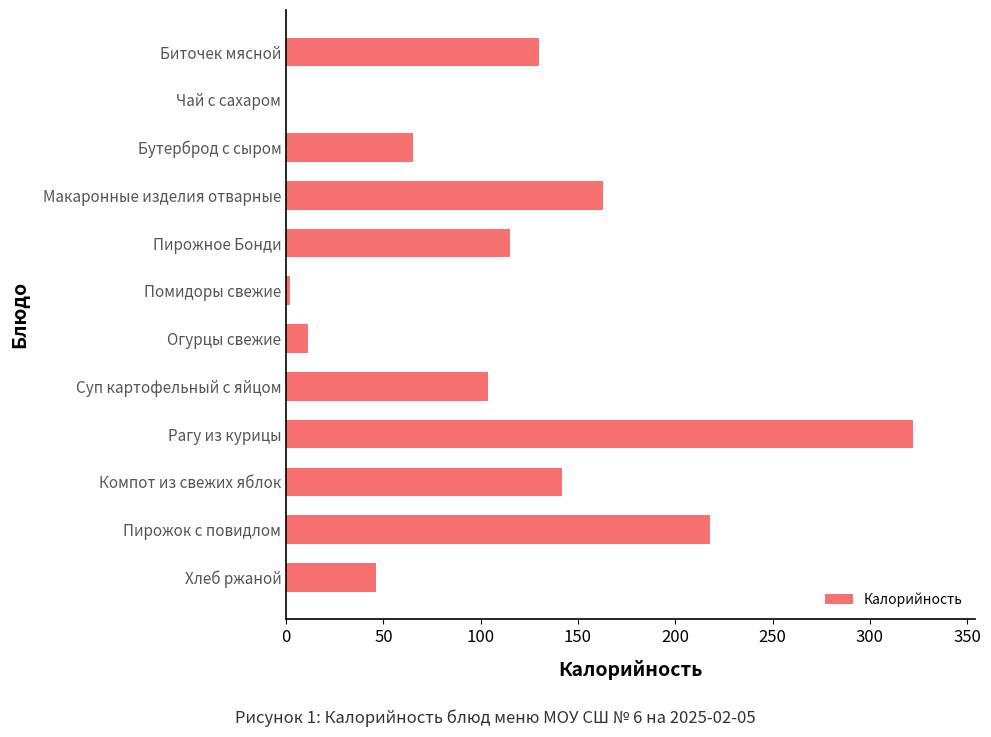

What is the sum of the values at Чай с сахаром and Бутерброд с сыром?

65